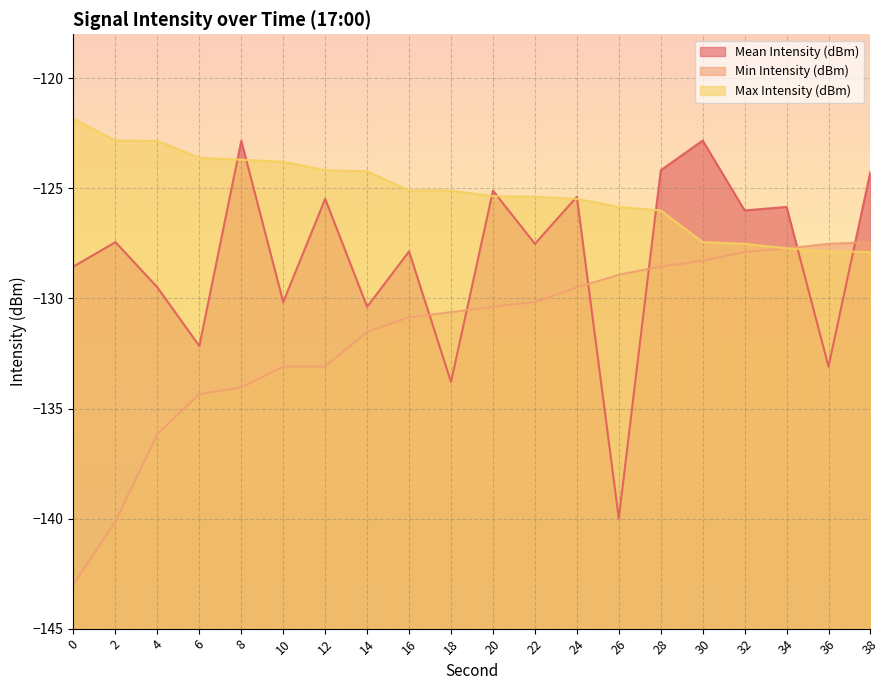

How many times do Min Intensity (dBm) and Mean Intensity (dBm) cross each other?

6